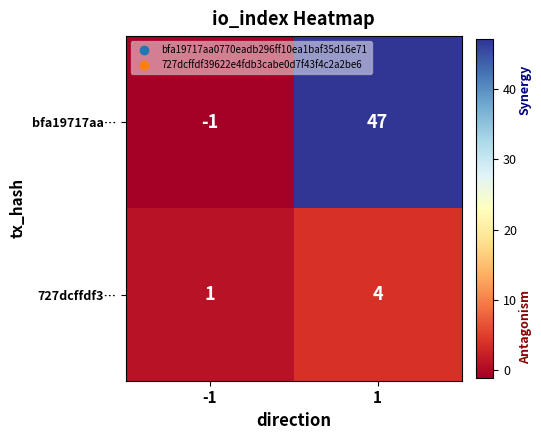

The bfa19717aa… series shows 47 at 1. True or false?

True